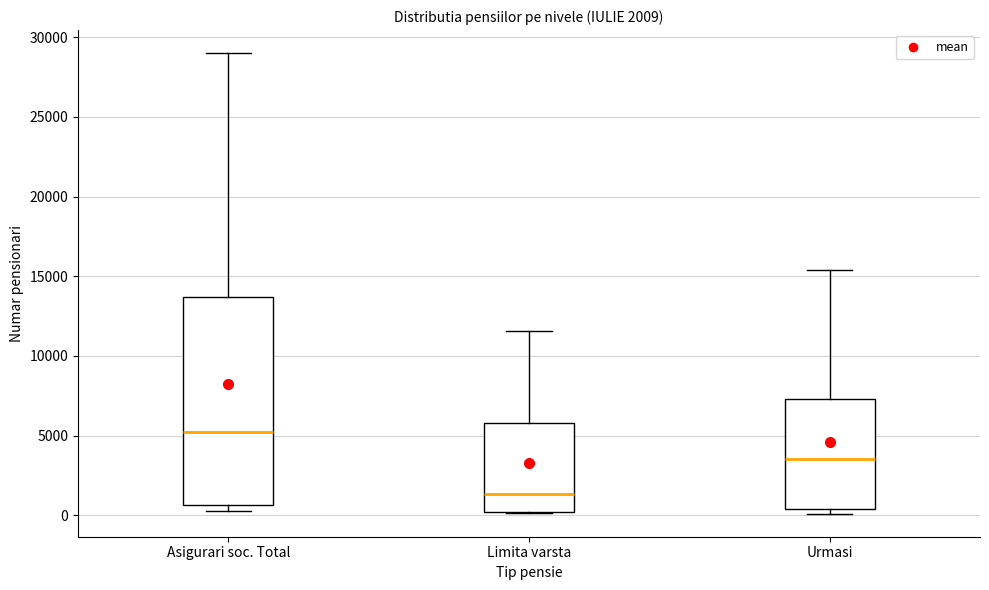

Comparing the boxes themselves (not the whiskers), which one is the tallest?

Asigurari soc. Total